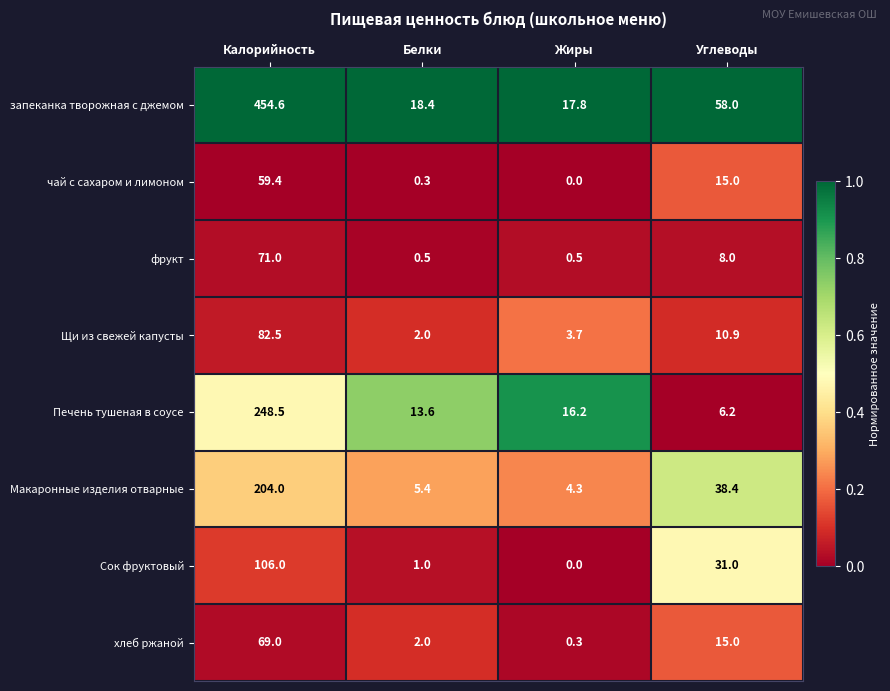

What is the difference between the maximum and minimum values in the фрукт series?

70.5